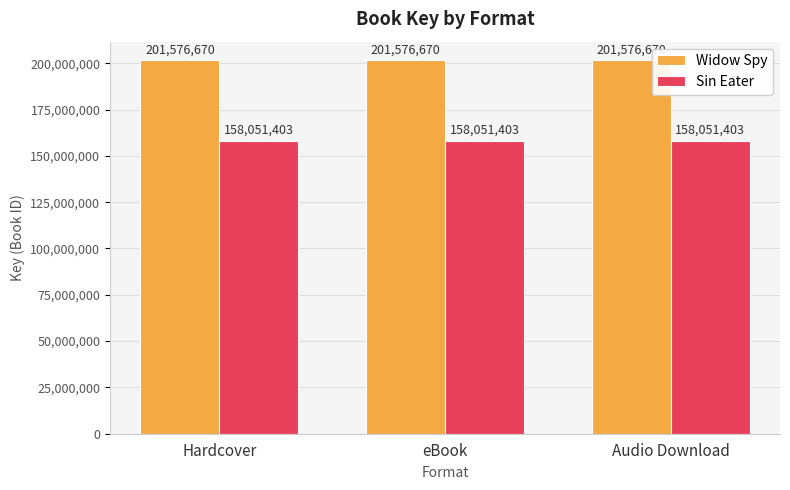

What position from the right is eBook?

2